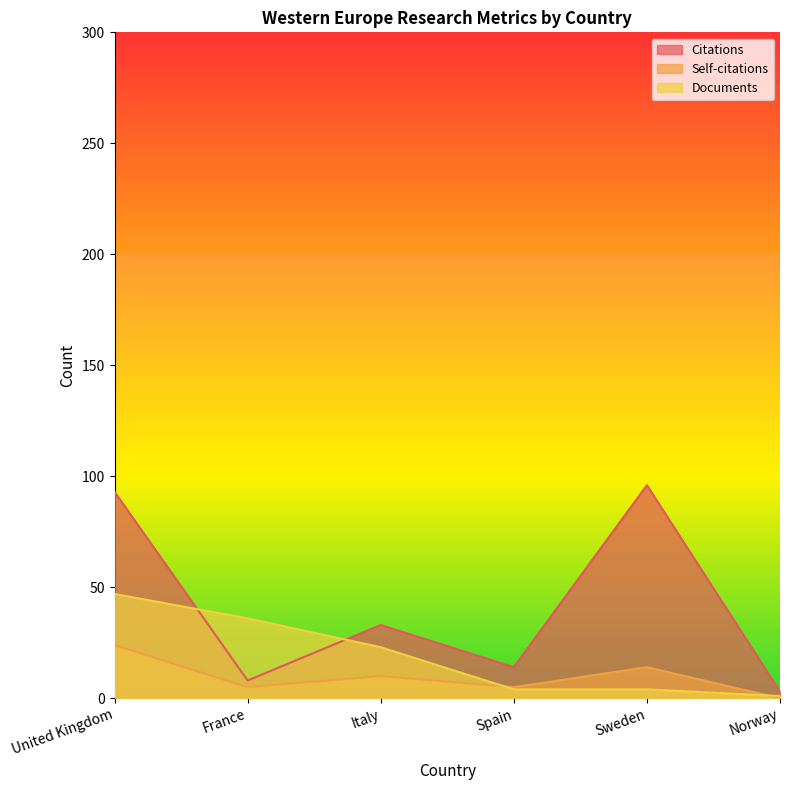

Reading right to left, what are all the values shown in this chart?

Citations: 3	96	14	33	8	93
Self-citations: 0	14	5	10	5	24
Documents: 1	4	4	23	36	47